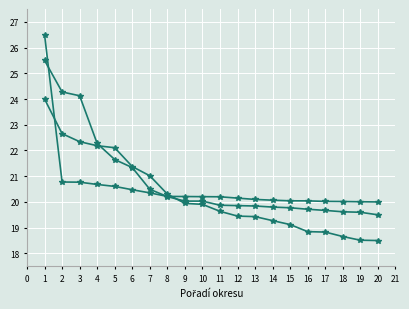

Reading left to right, what are all the values shown in this chart?

Osoby se ZP: 25.5	24.3	24.1	22.3	21.6	21.3	20.5	20.2	20.0	20.0	19.9	19.9	19.8	19.8	19.8	19.7	19.7	19.6	19.6	19.5
Volna pracovni mista pro OZP: 26.5	20.8	20.8	20.7	20.6	20.5	20.4	20.2	20.2	20.2	20.2	20.1	20.1	20.1	20.0	20.0	20.0	20.0	20.0	20.0
Pocet osob se ZP na 1 VPM: 24.0	22.7	22.3	22.2	22.1	21.4	21.0	20.3	19.9	19.9	19.6	19.5	19.4	19.3	19.1	18.8	18.8	18.7	18.5	18.5